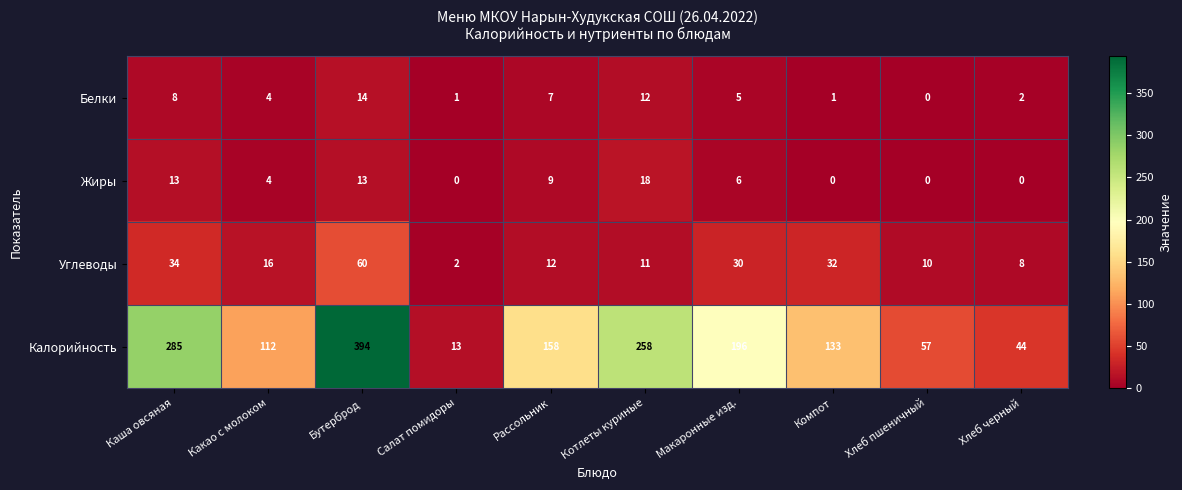

How many data points in Калорийность are less than 158?

5